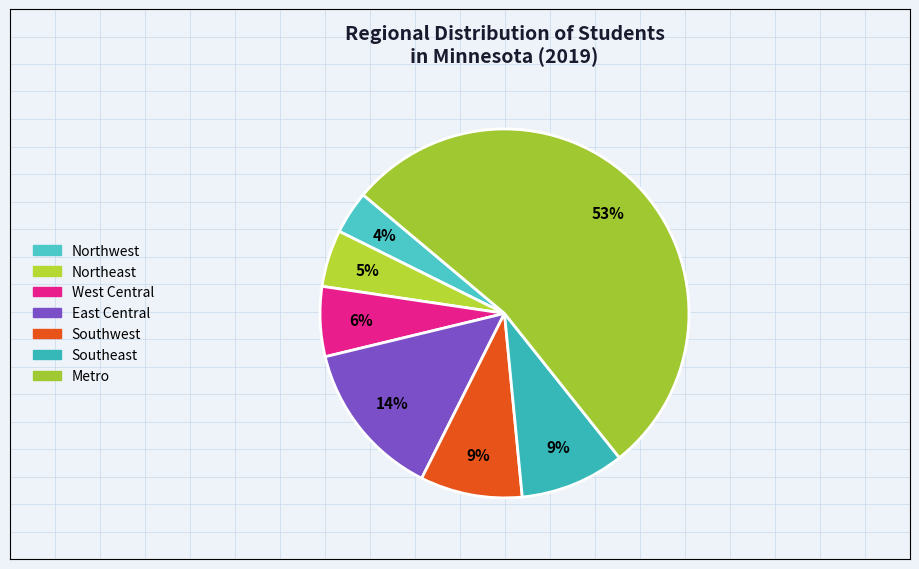

To the nearest percent, what portion does Southeast represent?

9%